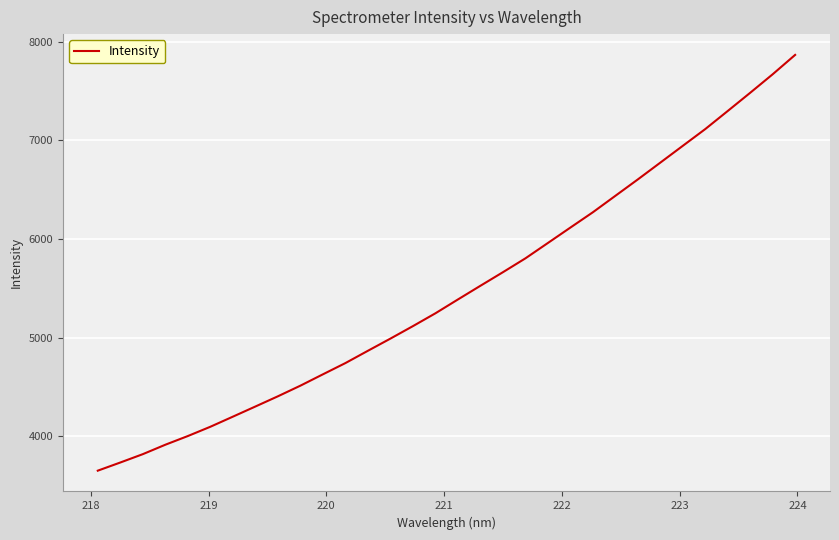

What is the difference between the second highest and second lowest values?

3939.3